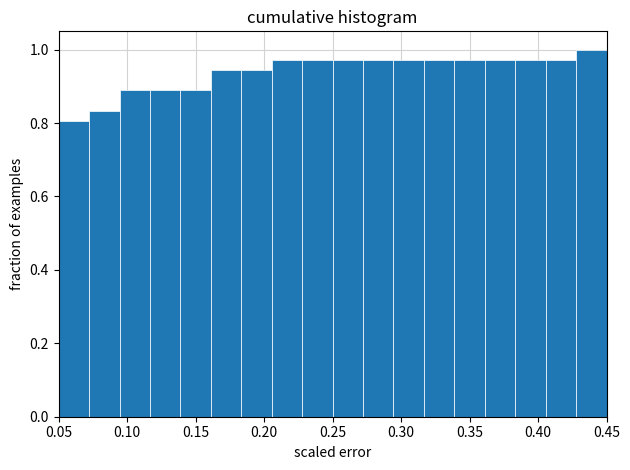

How tall is the bar that spans 0.295 to 0.315 on the x-axis? Neither the bar edges nor the heights are printed on the chart, so give them approximately, as read against the axes.

0.98